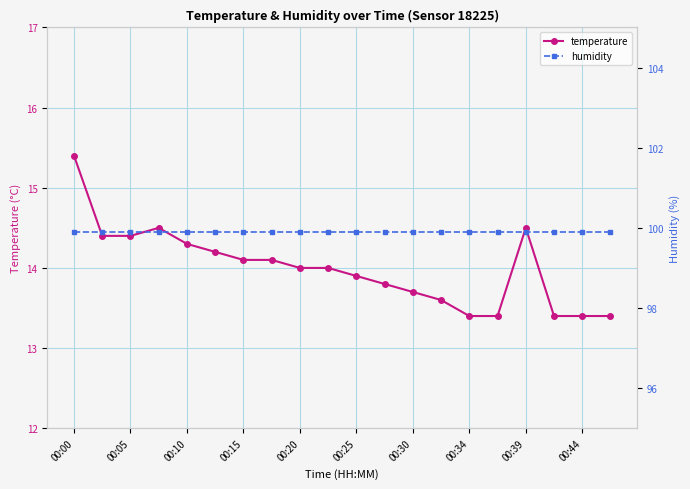

True or false: temperature and humidity intersect in this chart.

False